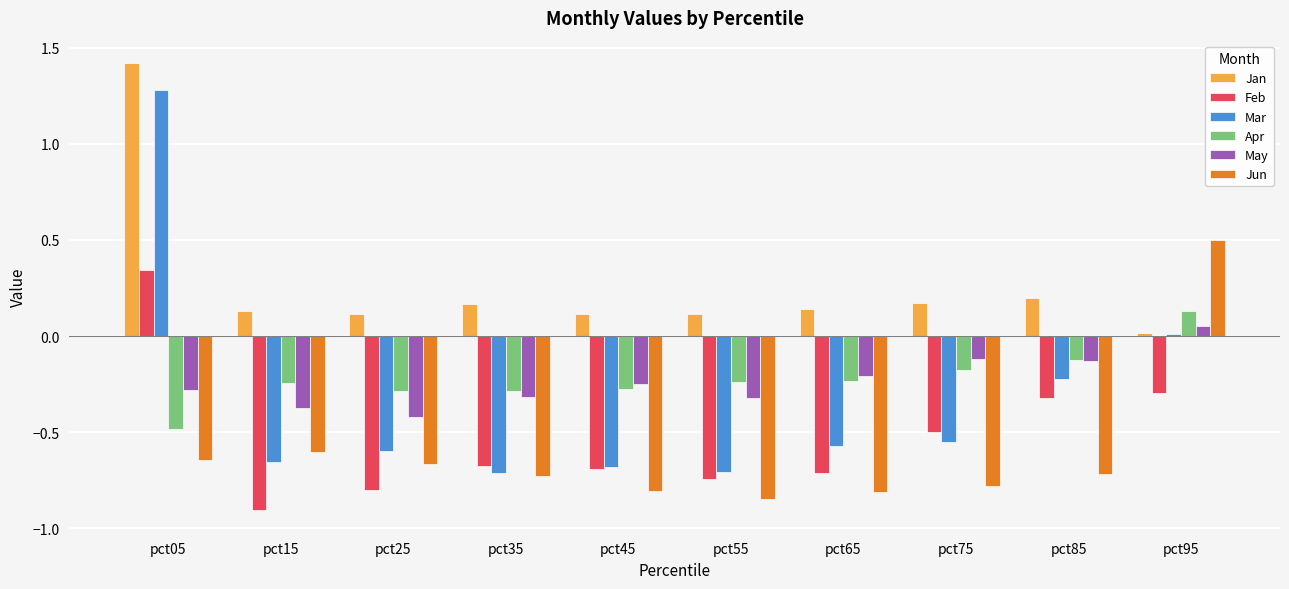

How many categories are shown in the chart?

10